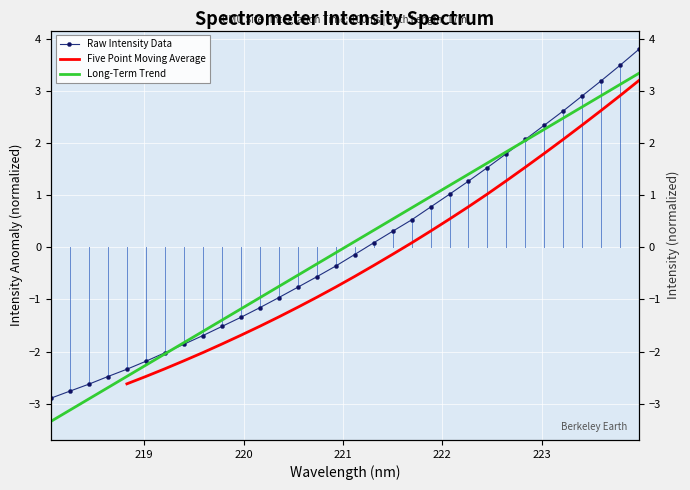

True or false: there are more than 0 points higher than both neighbors.

False